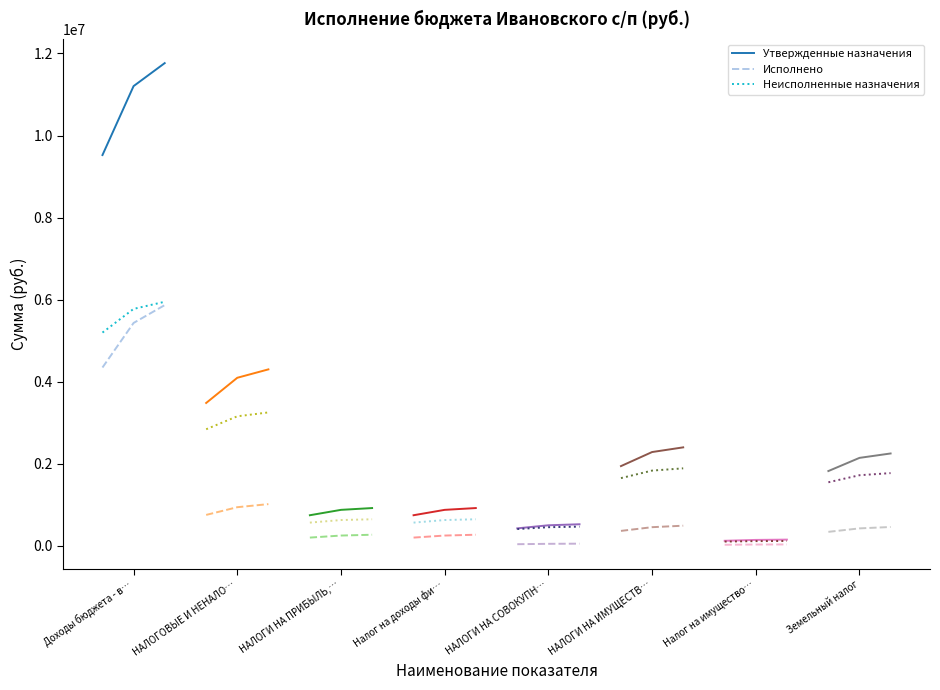

What is the lowest value of the Утвержденные назначения series?

9523825.0